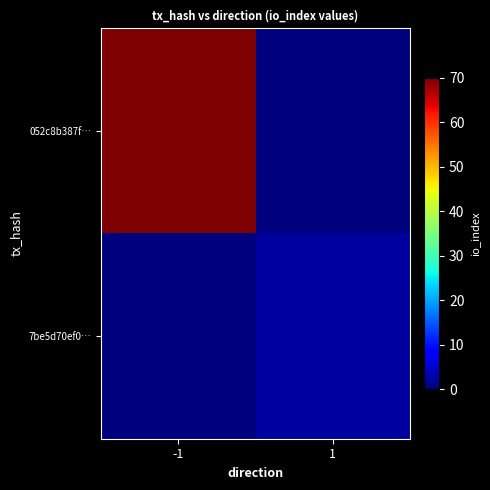

Which series has the largest range (max minus min)?

052c8b387f…